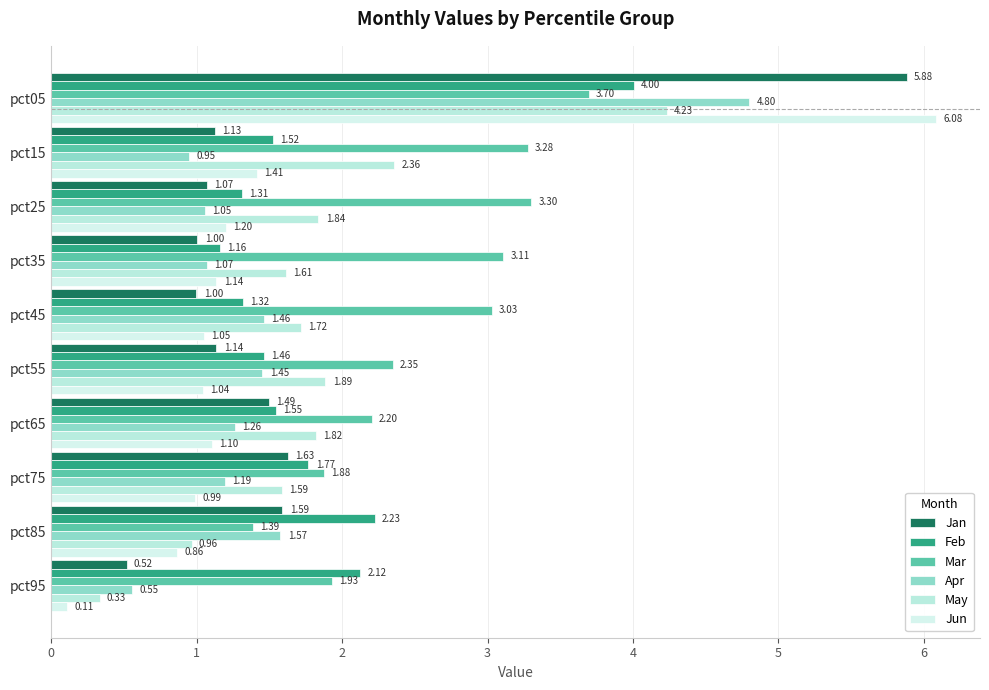

What are all the series names shown in the legend?

Jan, Feb, Mar, Apr, May, Jun